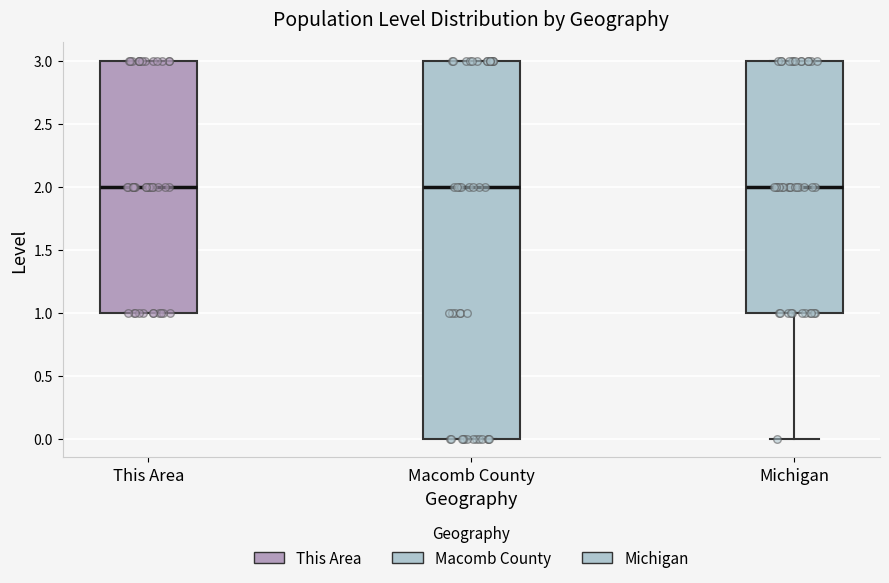

Reading left to right, transcribe this box plot: for each box, give where its median line is, the range the box spans, and where its two whiskers end, as read against the y-axis. The values are not printed on the chart, so give them approximately, as read against the axis.

This Area: median 2, box 1 to 3, whiskers 1 to 3
Macomb County: median 2, box 0 to 3, whiskers 0 to 3
Michigan: median 2, box 1 to 3, whiskers 0 to 3